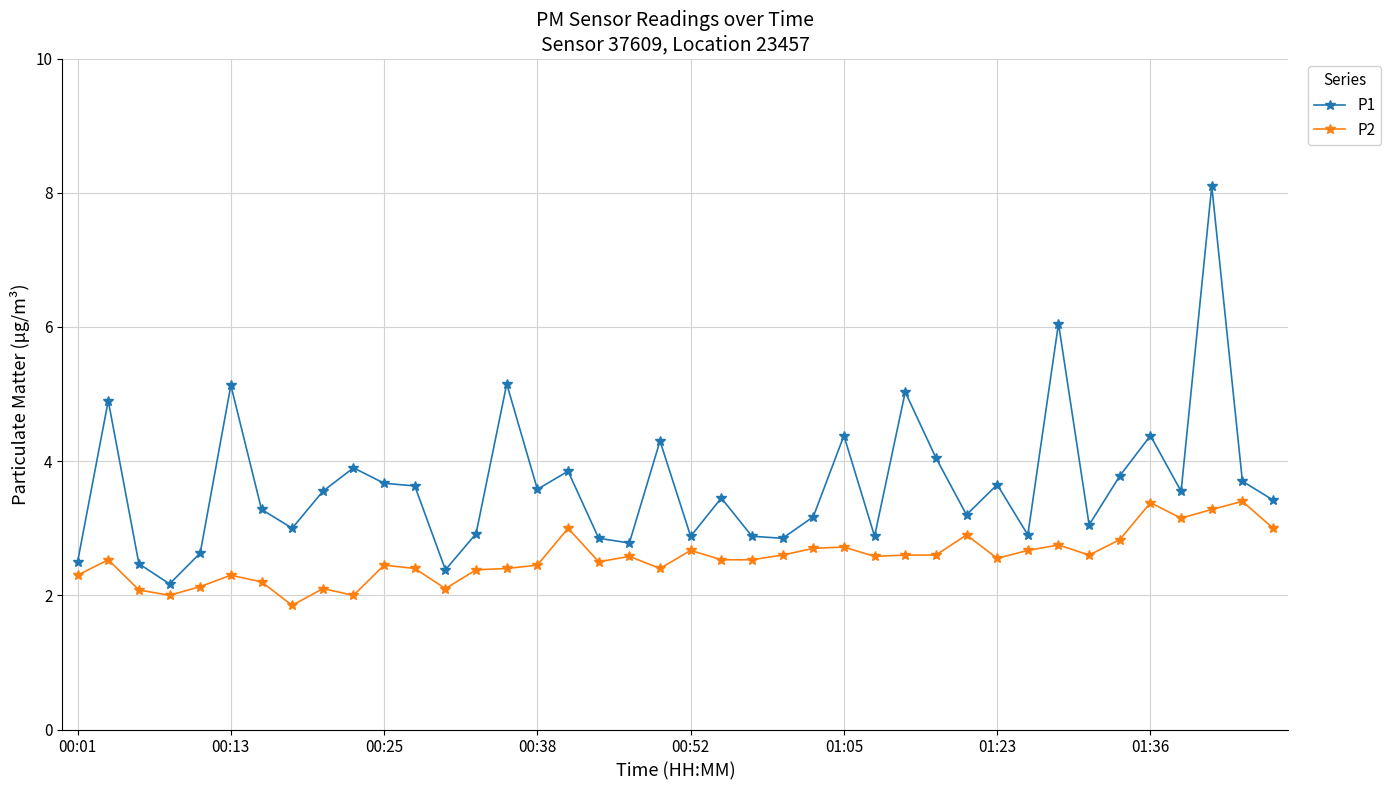

List the series in order of their peak value, lowest first.

P2, P1